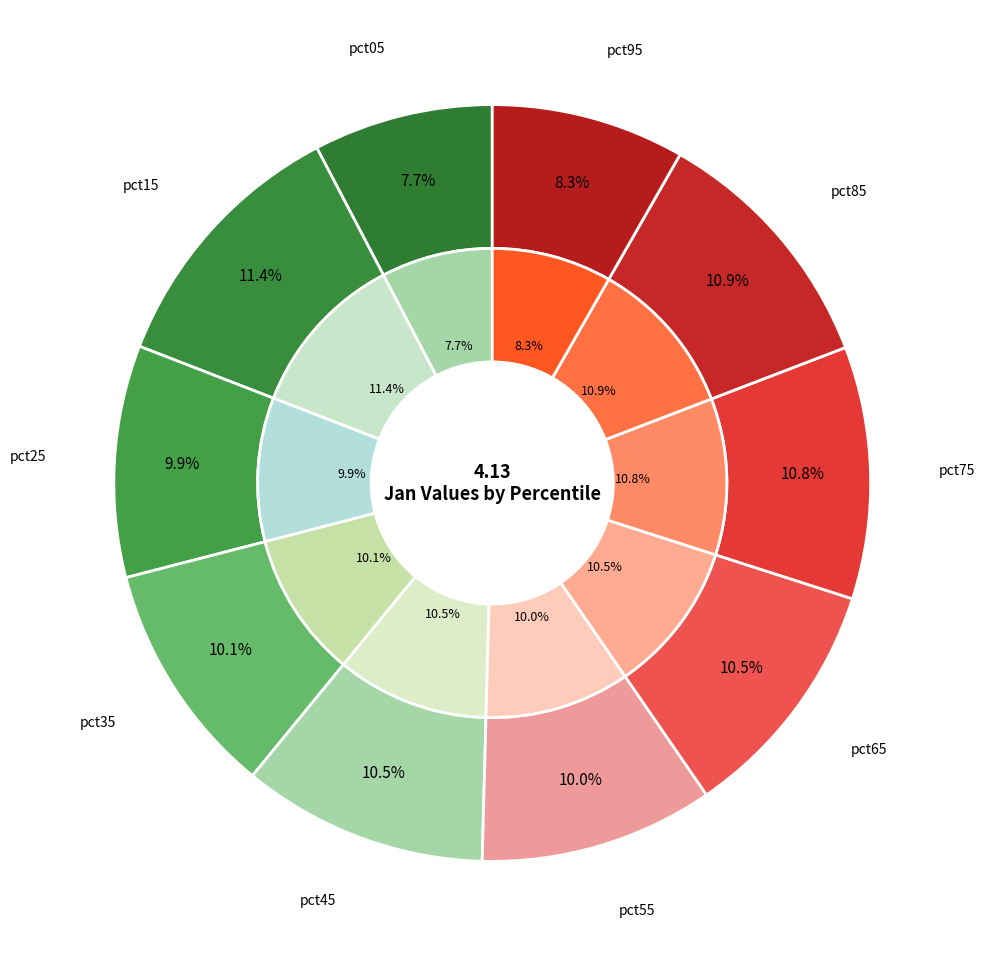

What percentage is the pct15 slice, to the nearest percent?

11%